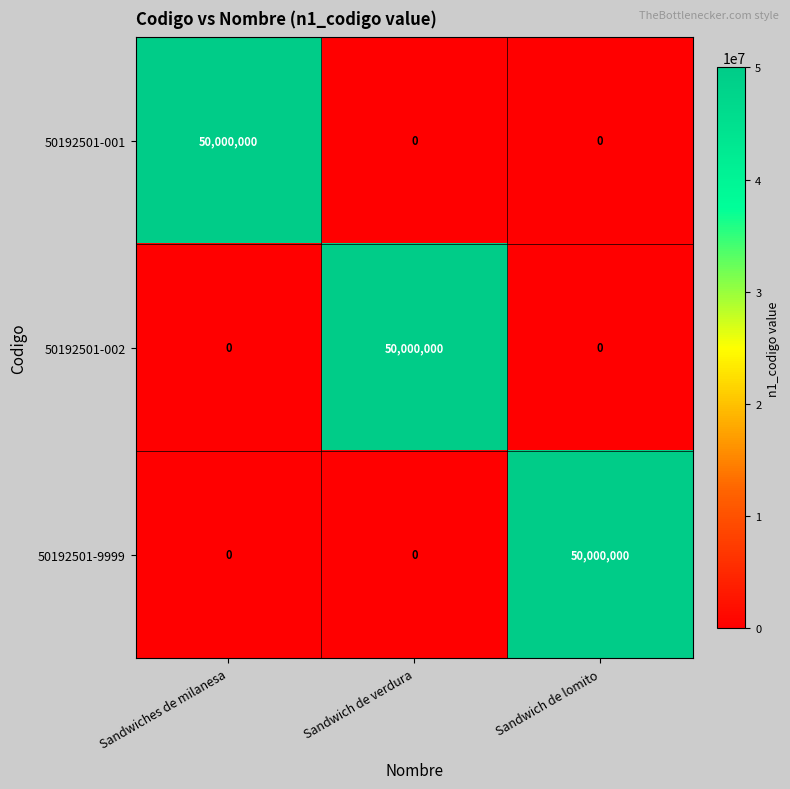

How many data points does each series have?

3